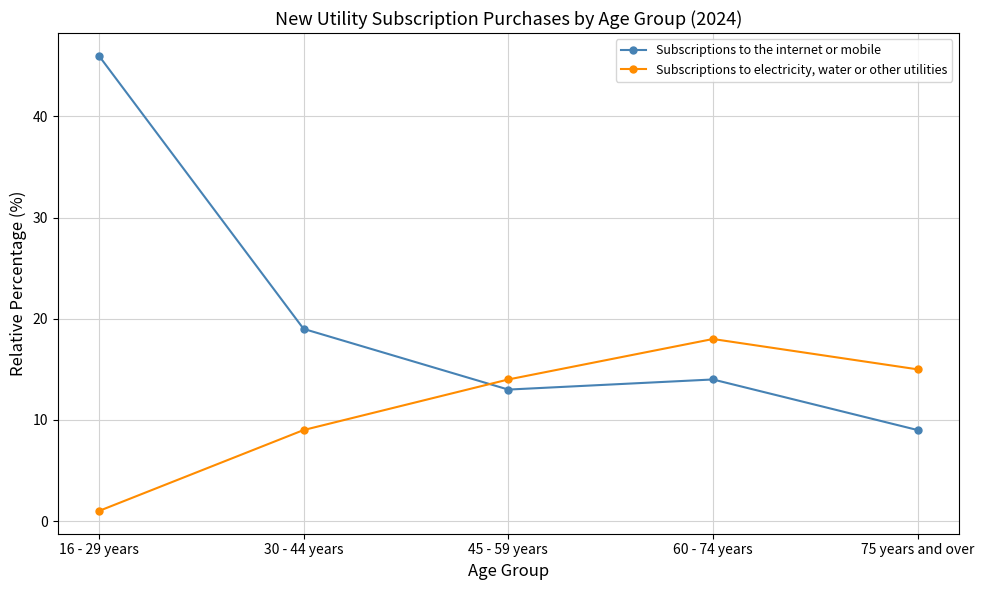

Is the value of Subscriptions to electricity, water or other utilities at 60 - 74 years greater than the value of Subscriptions to the internet or mobile at 75 years and over?

Yes